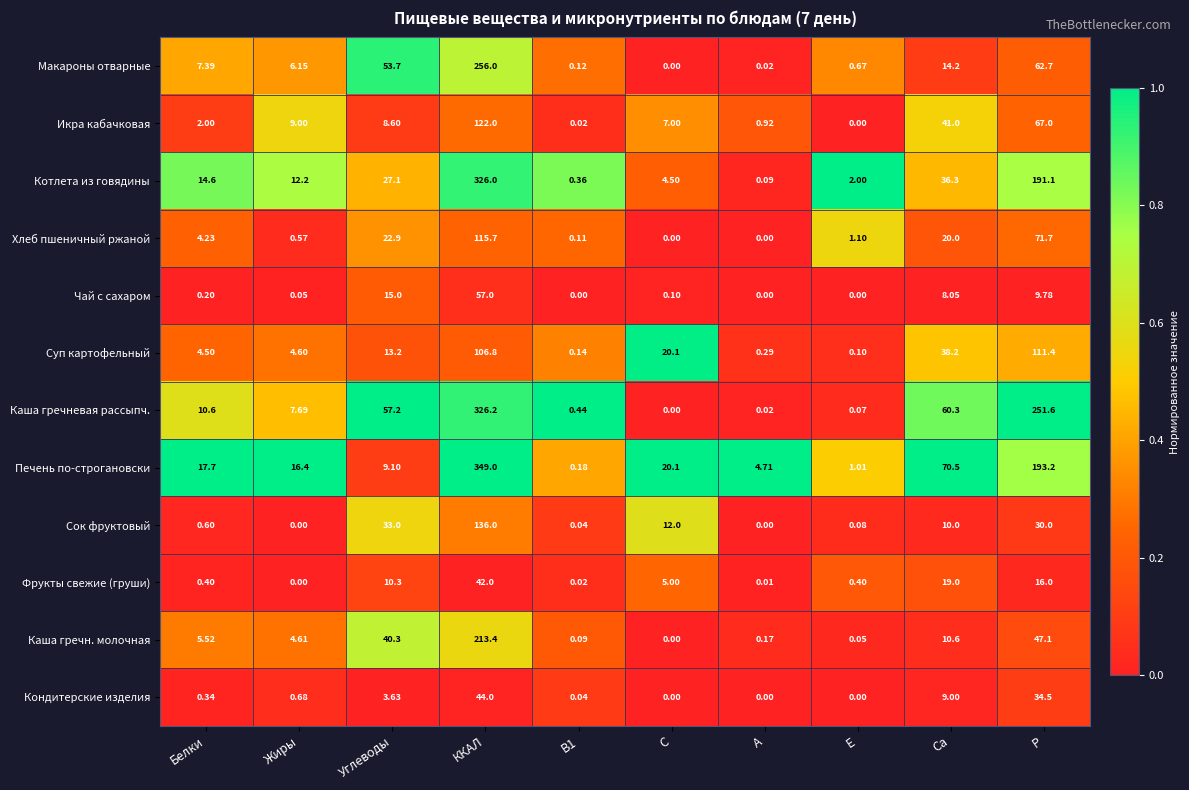

Which series has the largest range (max minus min)?

Печень по-строгановски